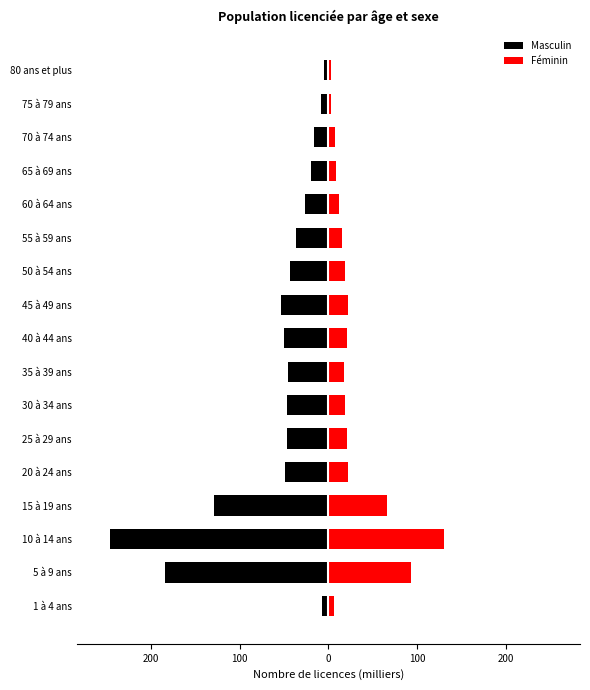

How many series are shown in this chart?

2